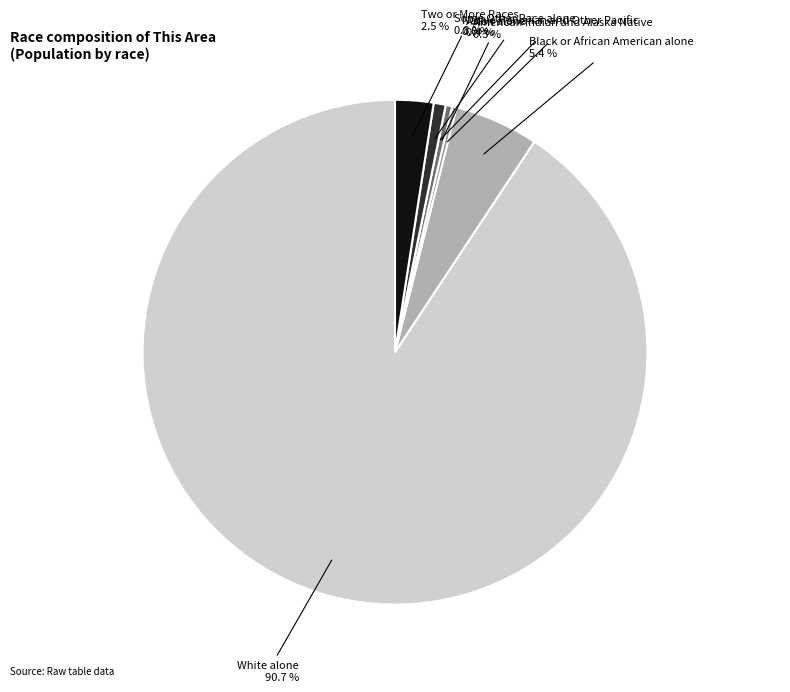

To the nearest percent, what is the difference between the Some Other Race alone and White alone slice percentages?

90%